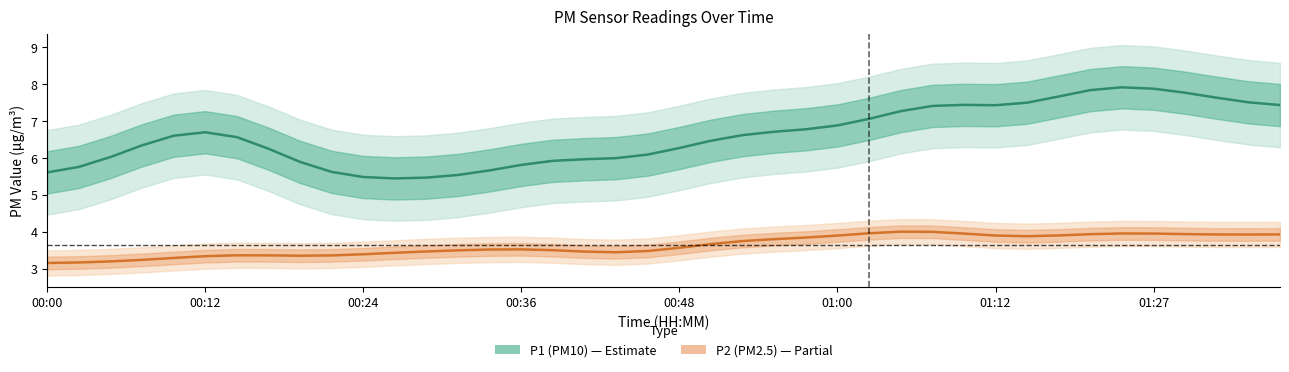

Is it true that P2 (PM2.5) equals 1.8 at 01:27?

False